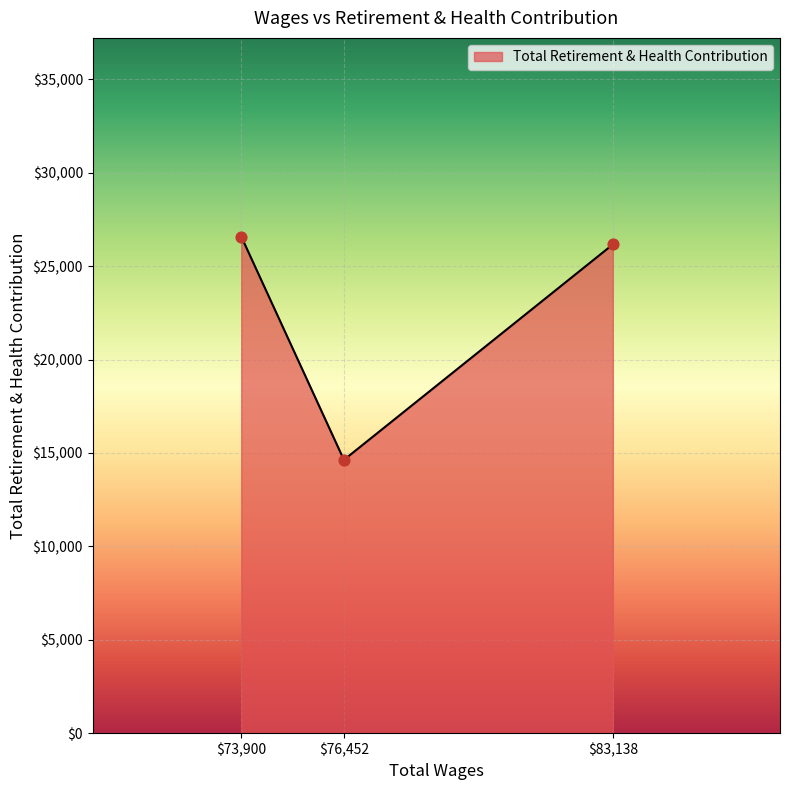

What is the difference between the maximum and minimum values?

11958